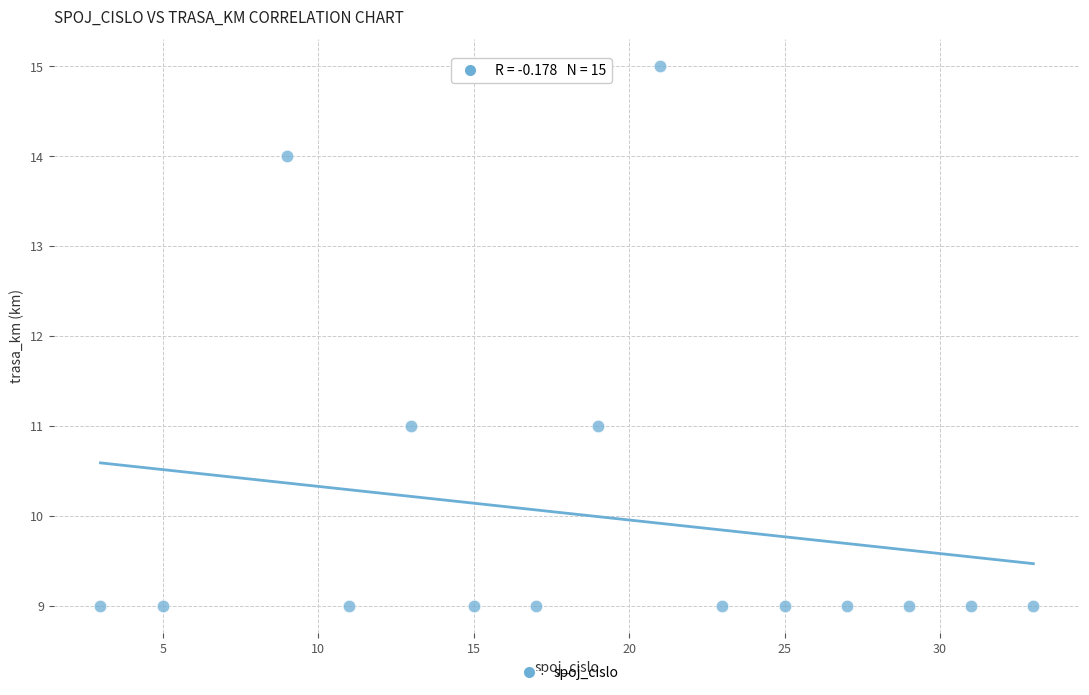

What is the range of X values (max minus min)?

30